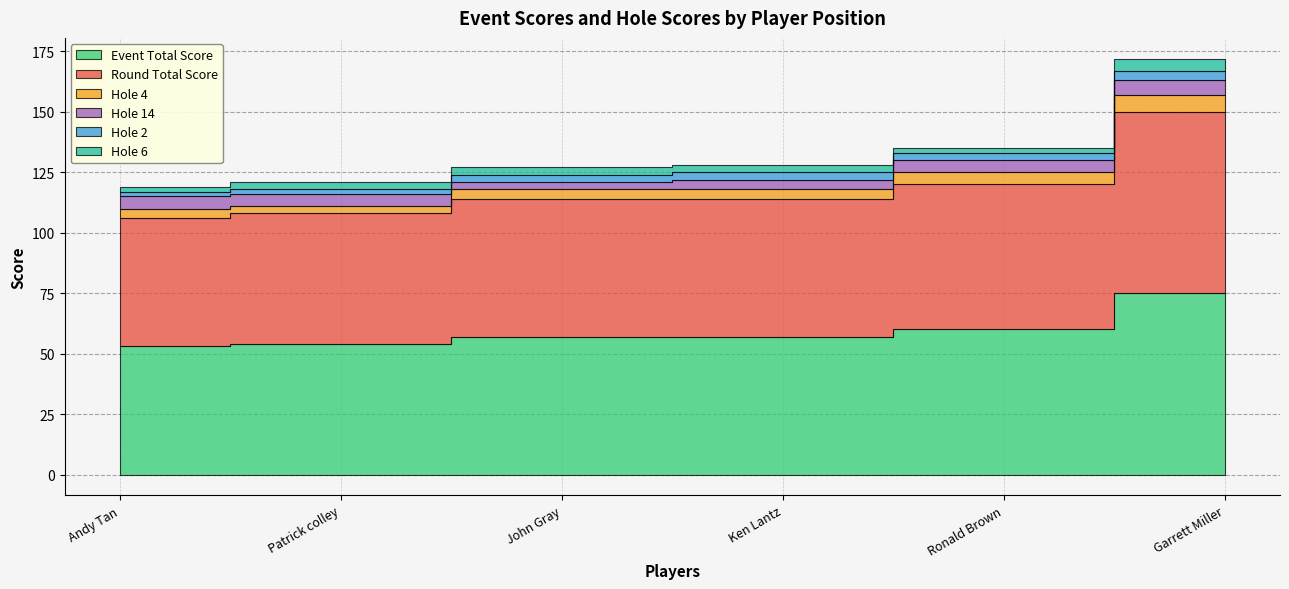

The hole_14 series shows 3 at Patrick colley. True or false?

False